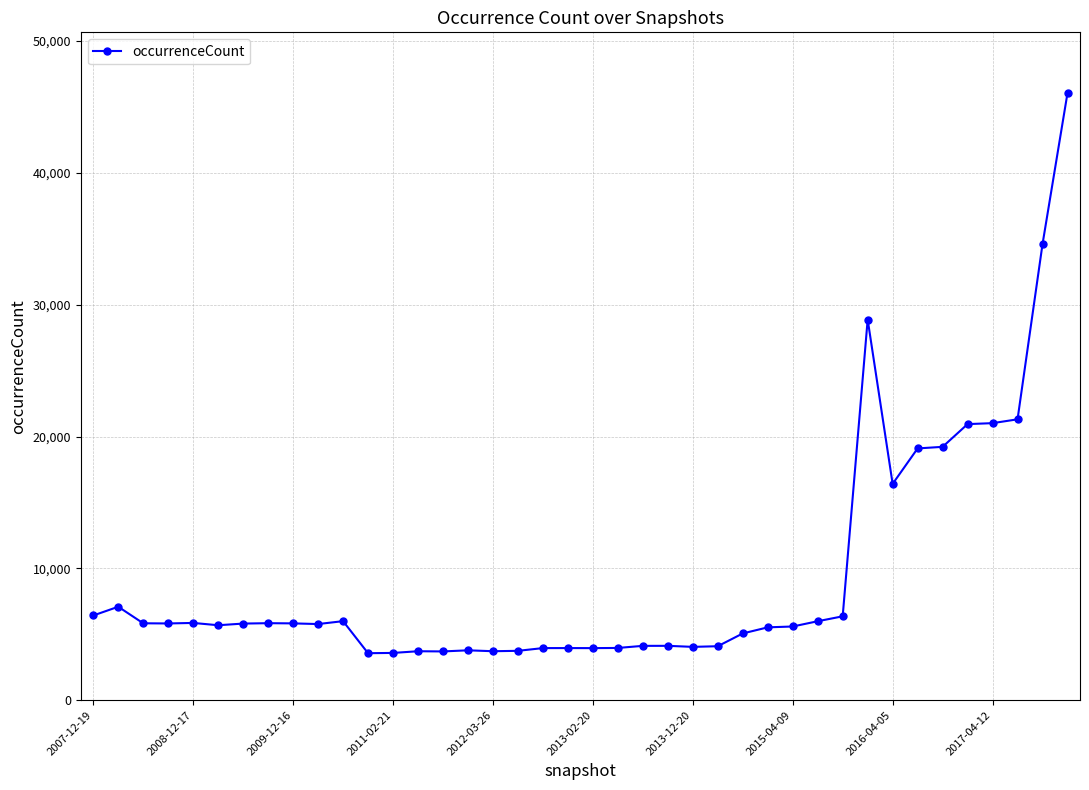

What is the value of the 34th point from the left?

19097